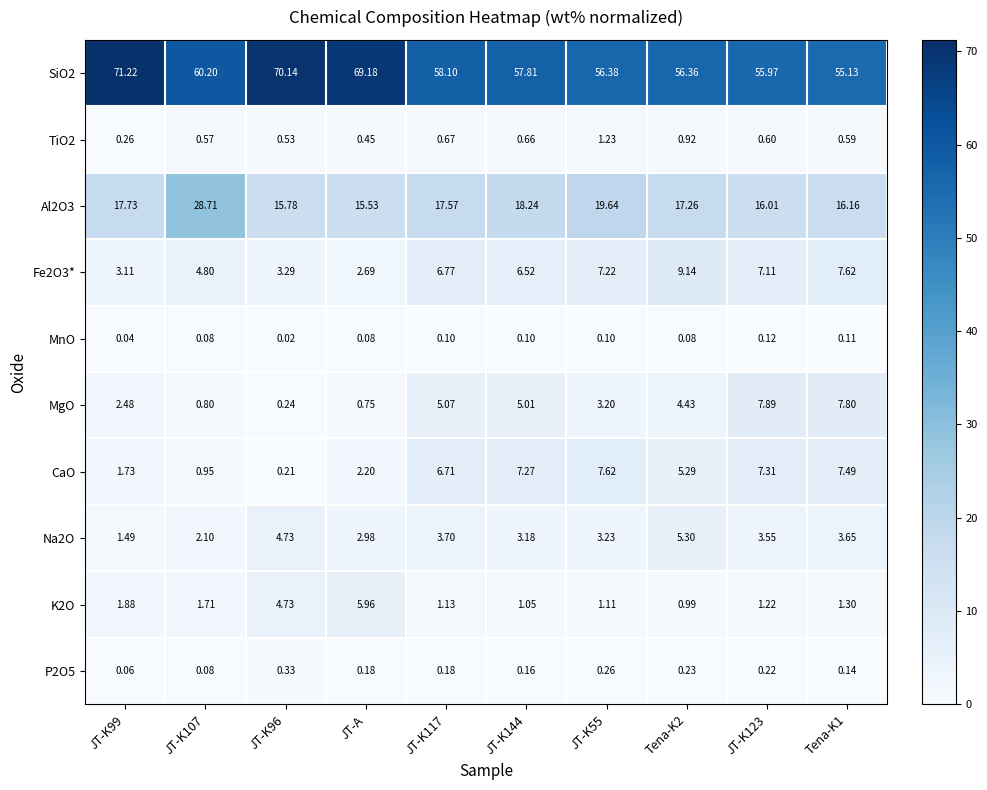

Between JT-K144 and JT-K55, which series saw the biggest shift?

MgO